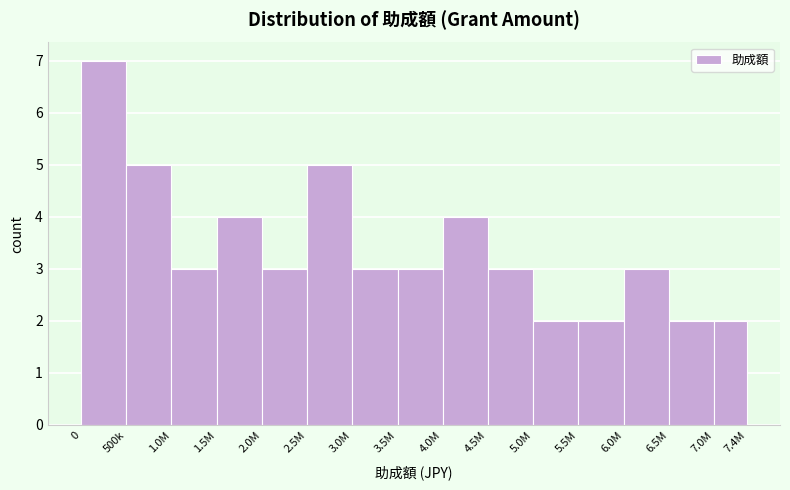

Reading left to right, list all the values displayed in this chart.

7	5	3	4	3	5	3	3	4	3	2	2	3	2	2